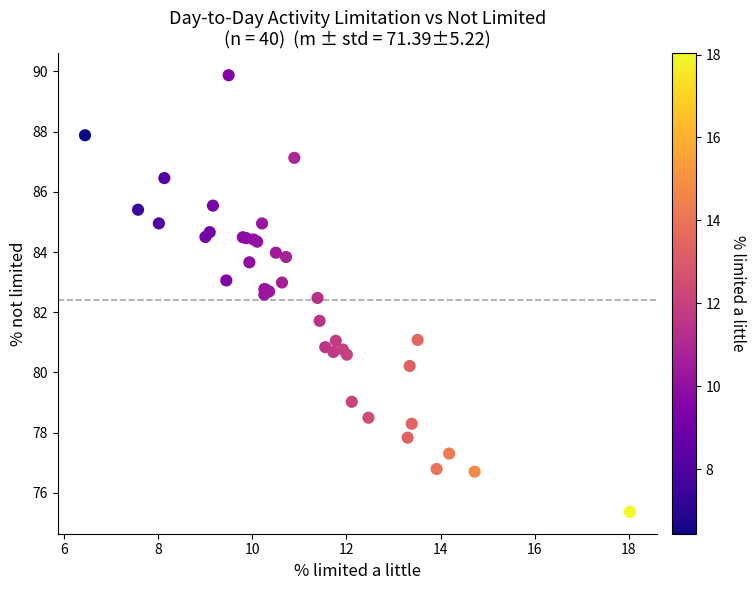

What Y value in the scatter plot is closest to 82?

81.7